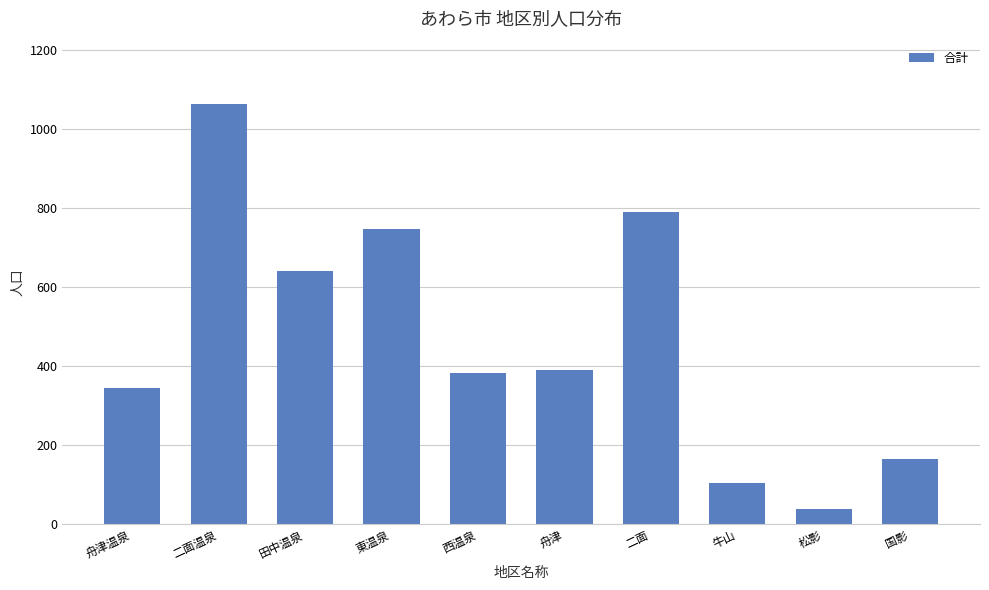

Where is the data nearest to the value 551?

田中温泉